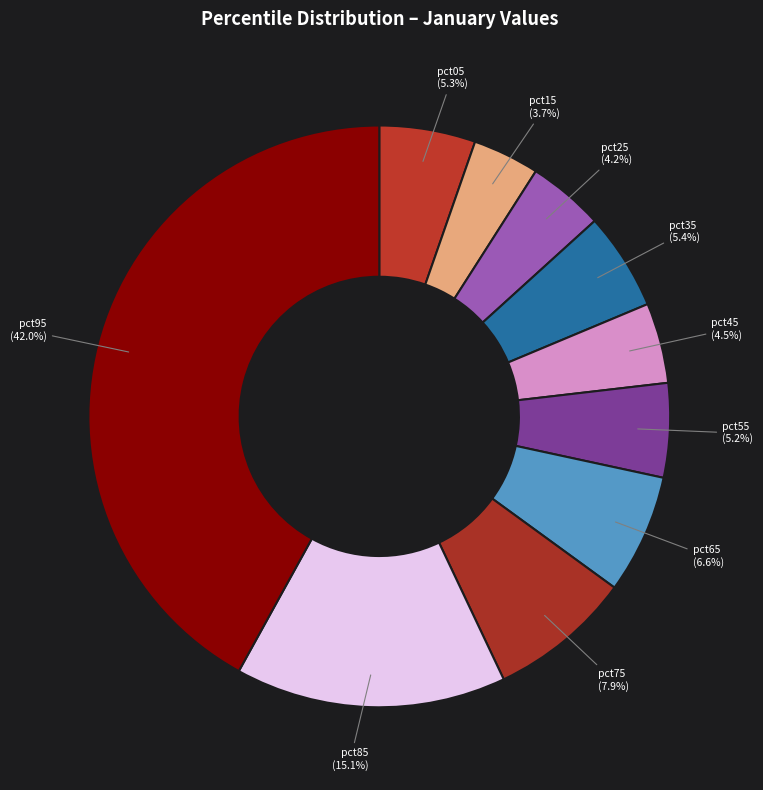

How many slices are in this pie chart?

10